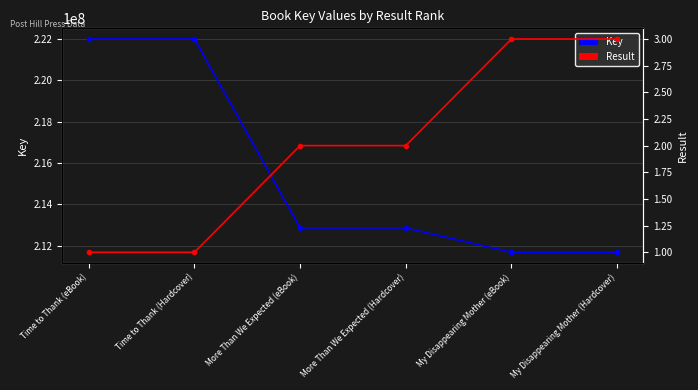

True or false: Key has more than 2 interior local peaks.

False